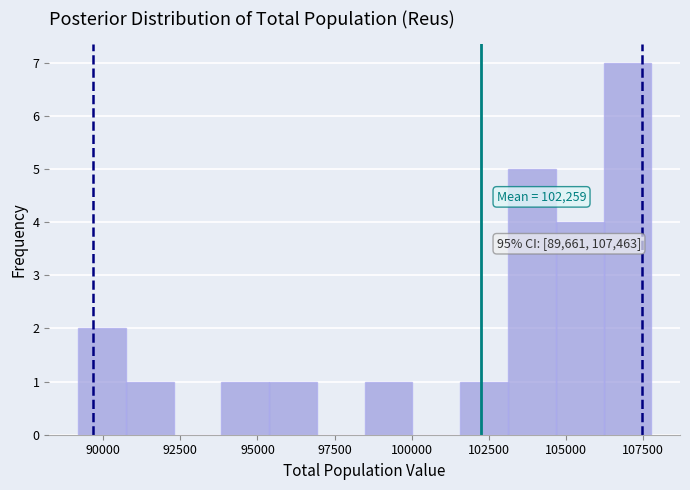

Around what value on the x-axis is the tallest bar? Give the approximate position of its centre, as read against the axis.

107000